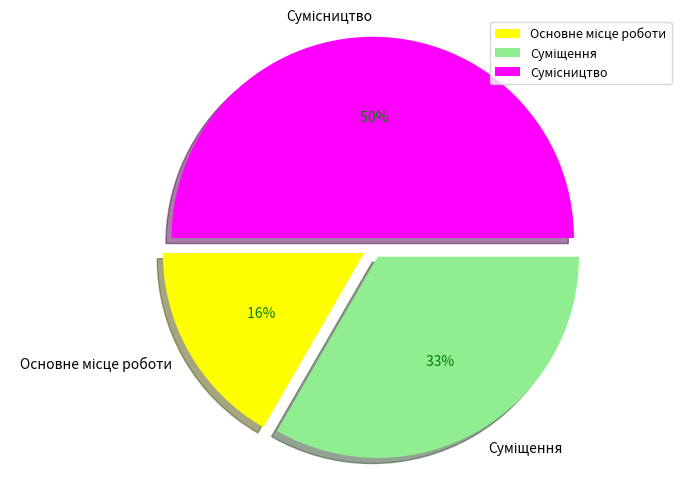

How many segments does this pie chart have?

3